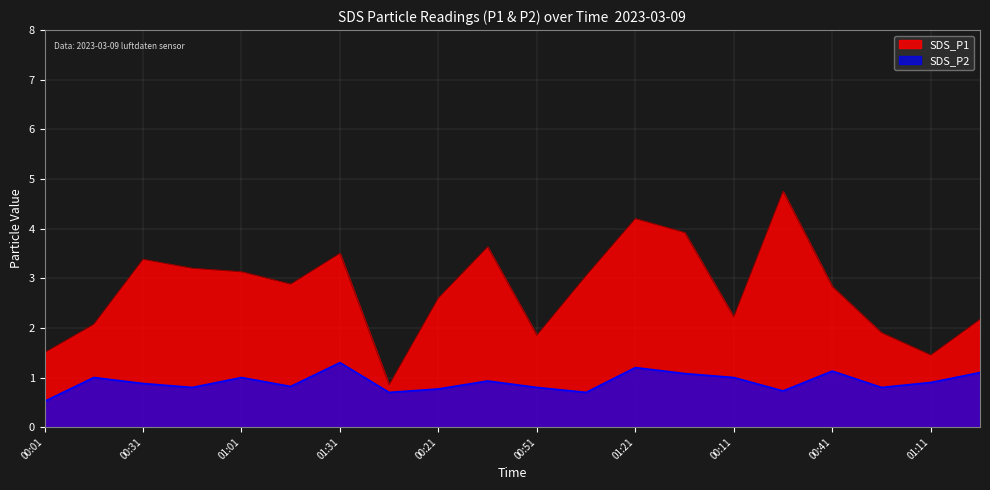

What is the label of the 13th point from the left?

01:21